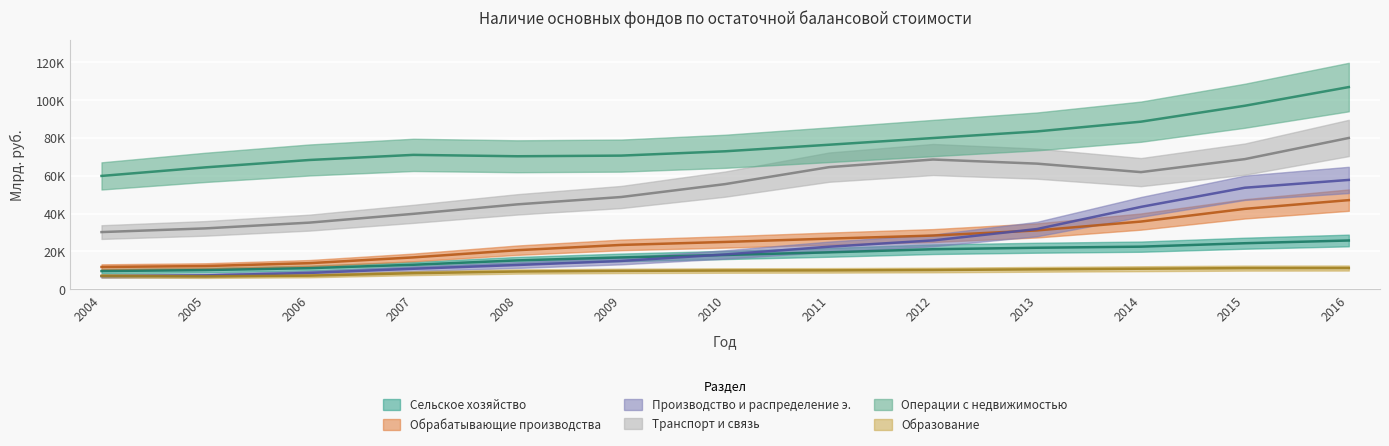

At which label is Образование closest to 9030?

2008